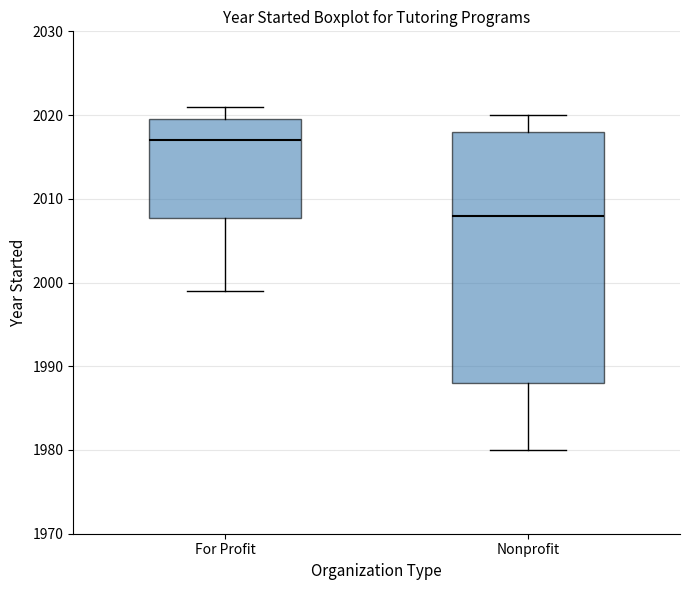

Which box's median line is the highest?

For Profit